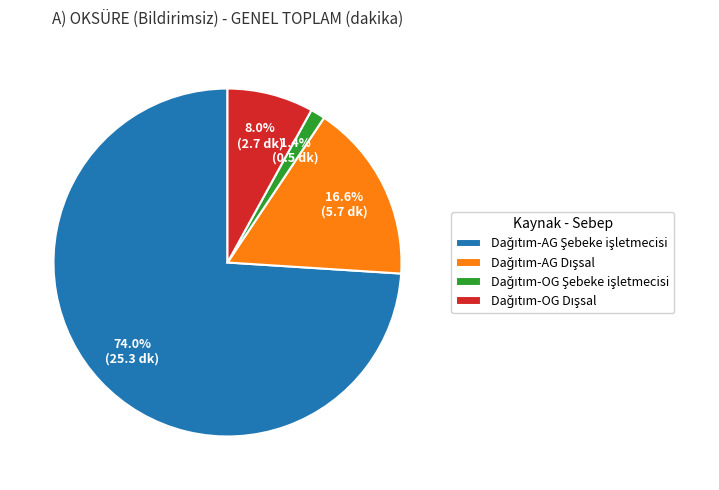

Does any single category account for the majority?

Yes